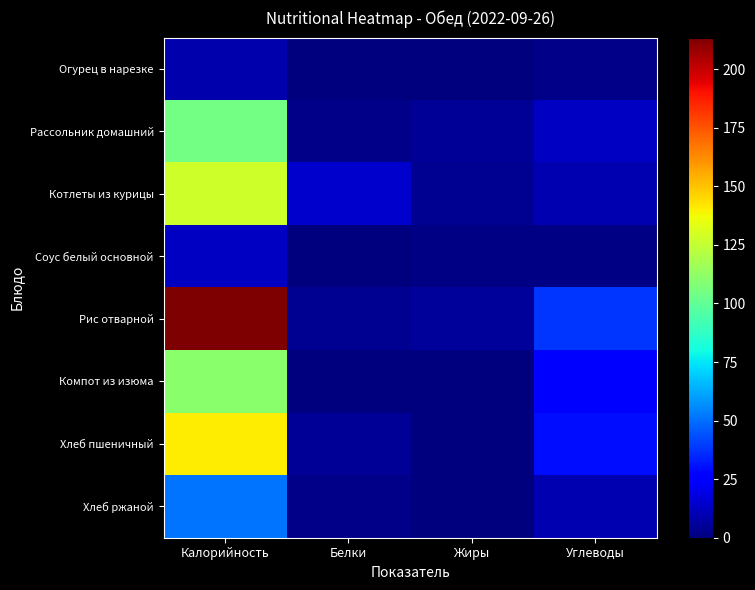

What is the spread (max minus min) of values at Белки?

14.0